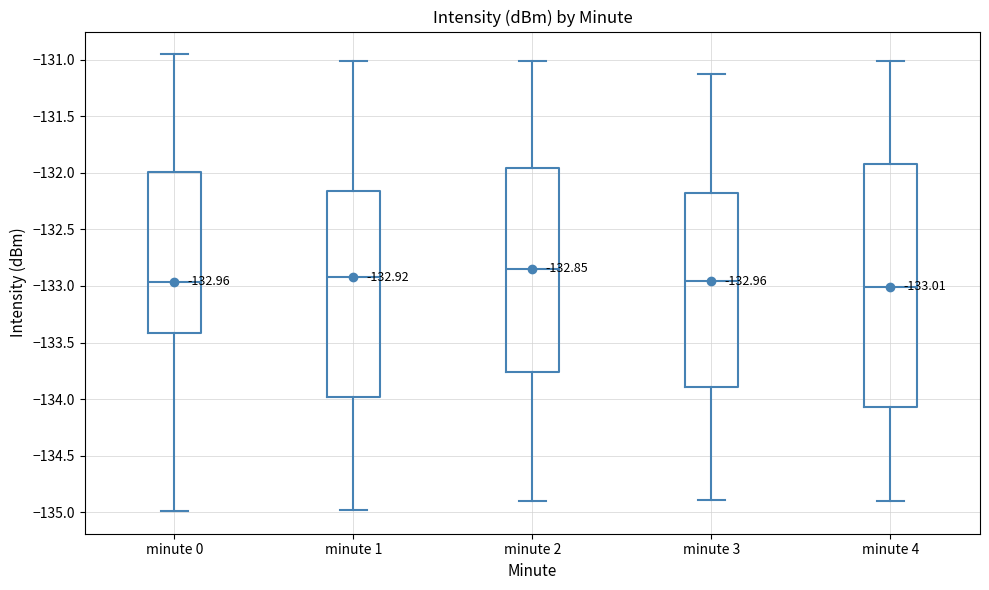

Comparing the boxes themselves (not the whiskers), which one is the tallest?

minute 4